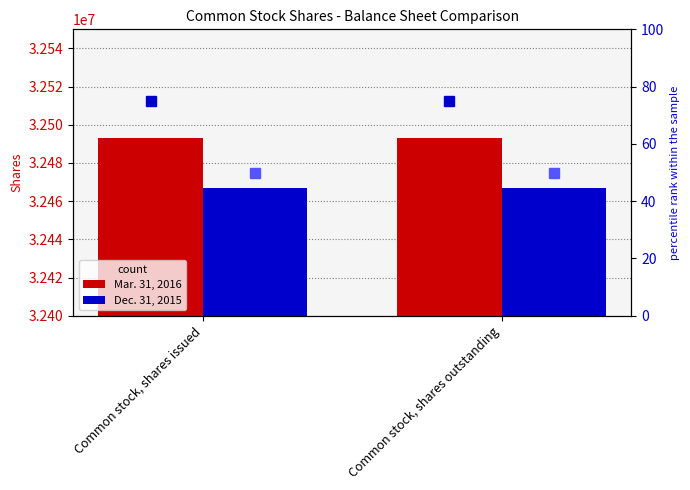

Is it true that Mar. 31, 2016 equals 55340695 at Common stock, shares outstanding?

False